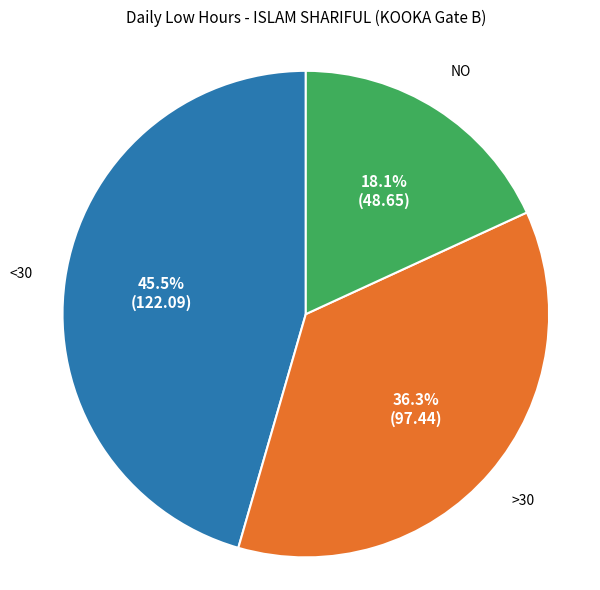

Is there any slice that represents more than half of the pie?

No